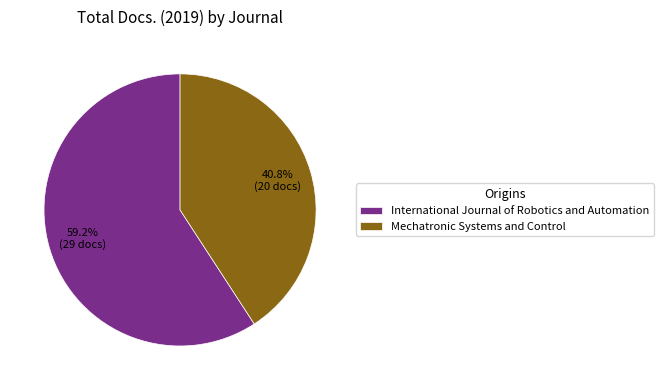

True or false: International Journal of Robotics and Automation accounts for 59% of the total.

True